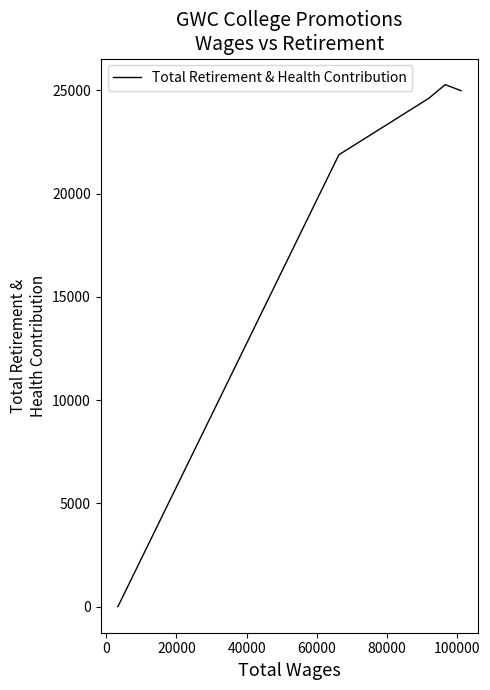

True or false: the data shows 9642 at 20000.

False